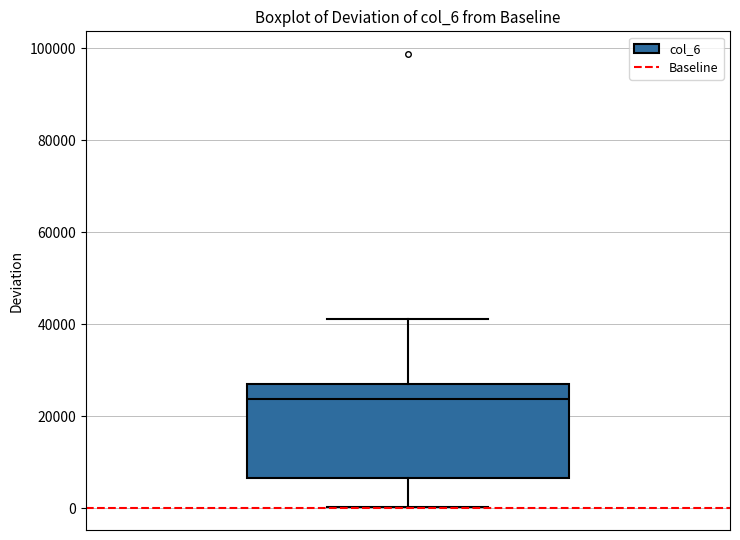

Where does the median line of the box sit on the y-axis? The values are not printed on the chart, so give them approximately, as read against the axis.

24000